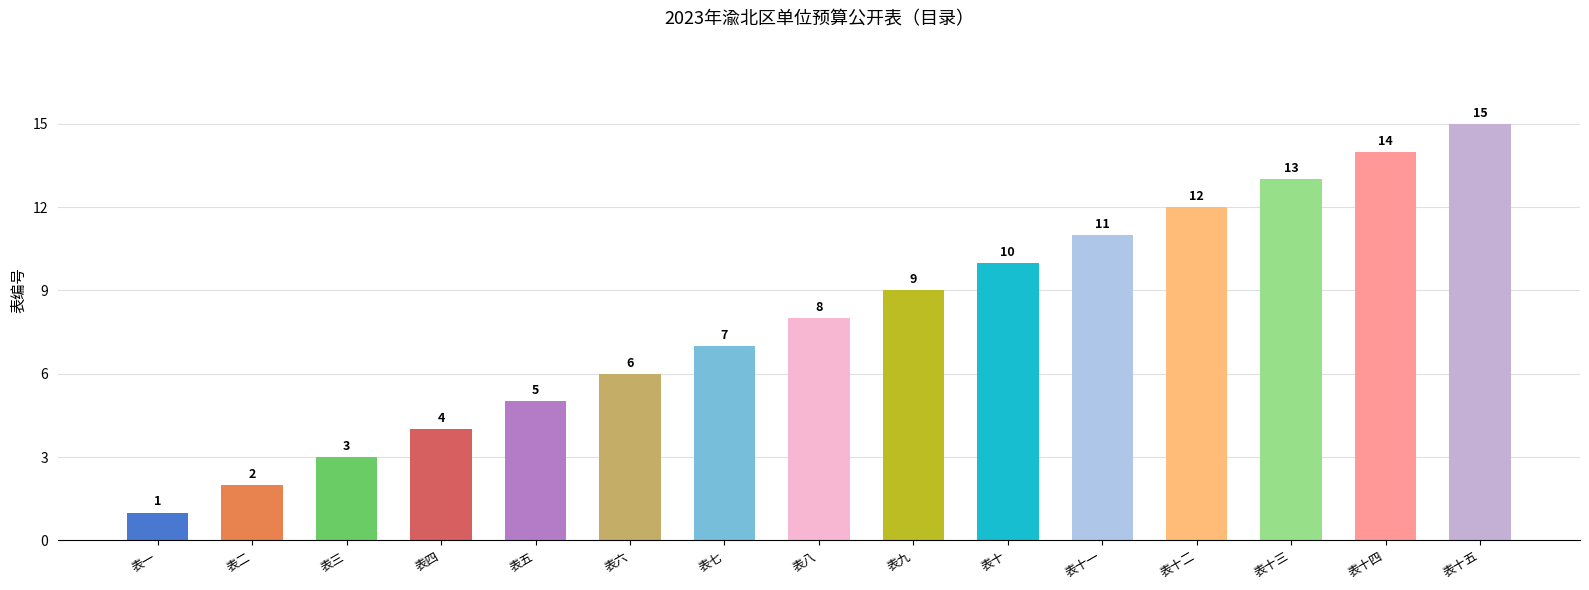

What is the sum of the values at 表五 and 表三?

8